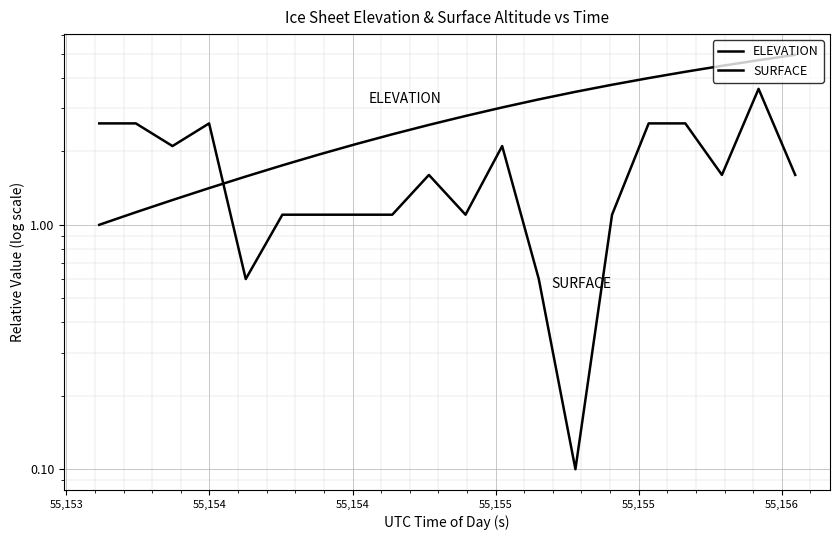

What are all the series names shown in the legend?

ELEVATION, SURFACE